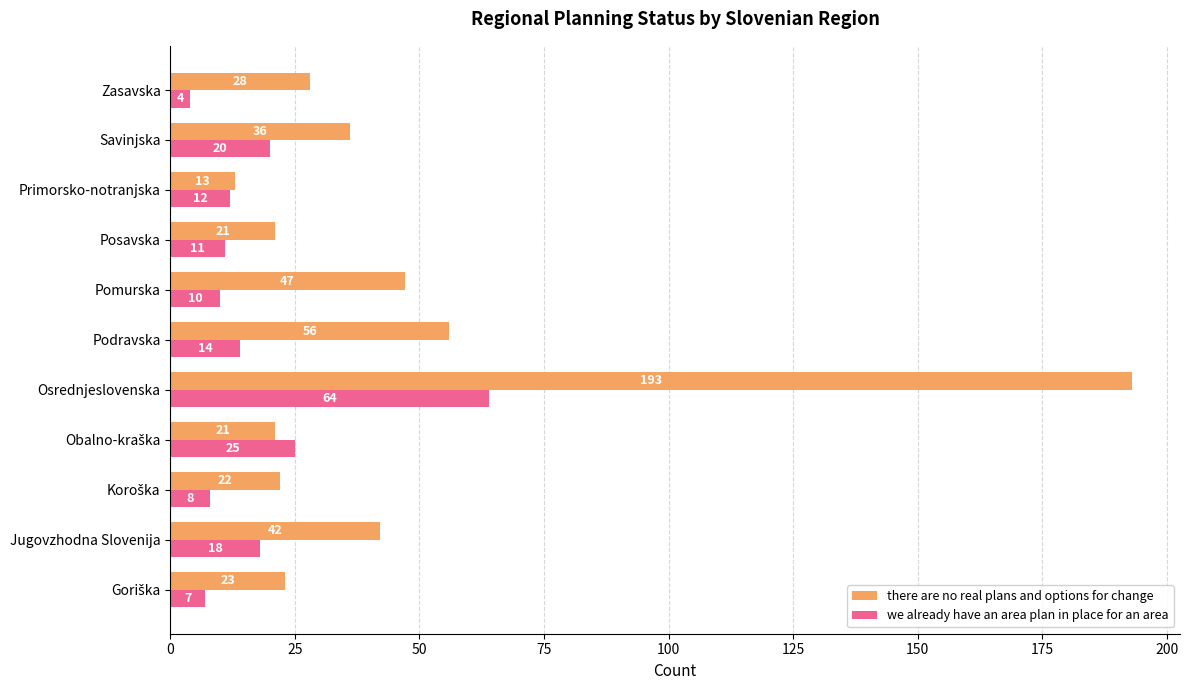

Is it true that there are no real plans and options for change equals 21 at Posavska?

True